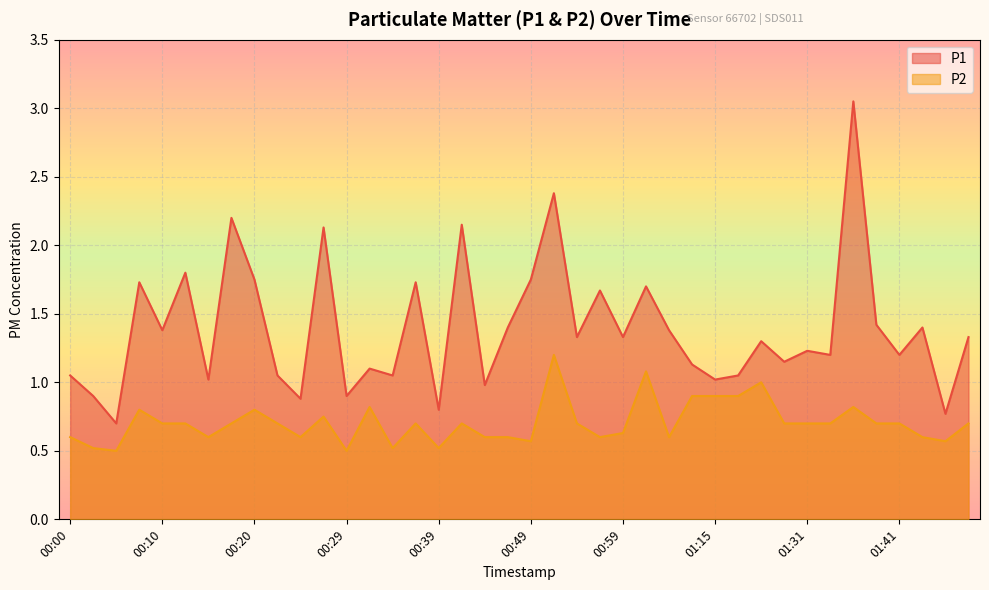

At how many categories does at least one series exceed 1?

33